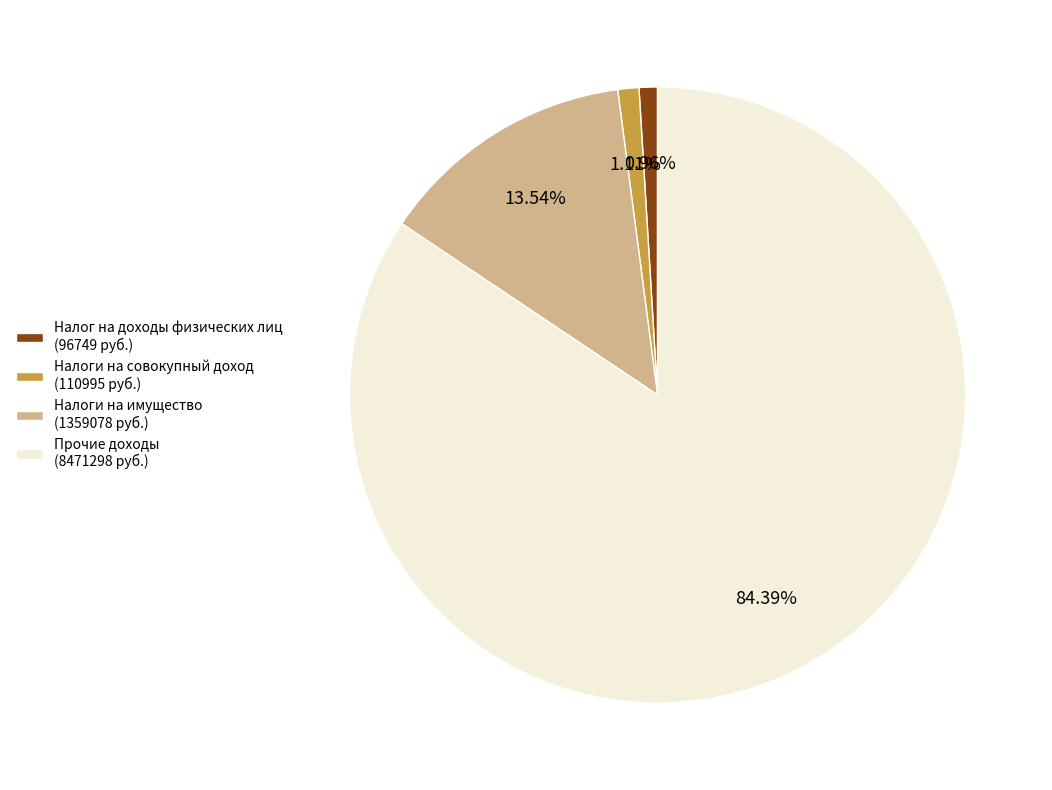

Does Прочие доходы (8471298 руб.) account for over 50% of the chart?

Yes